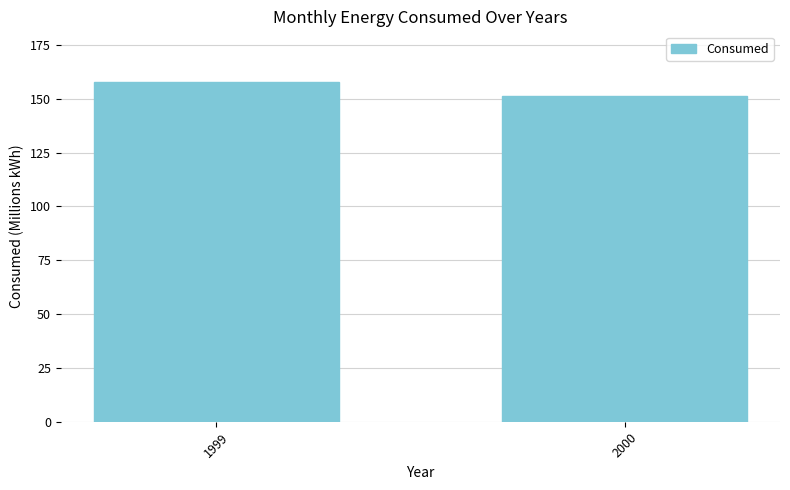

The chart shows a value of 59.5 at 1999. True or false?

False